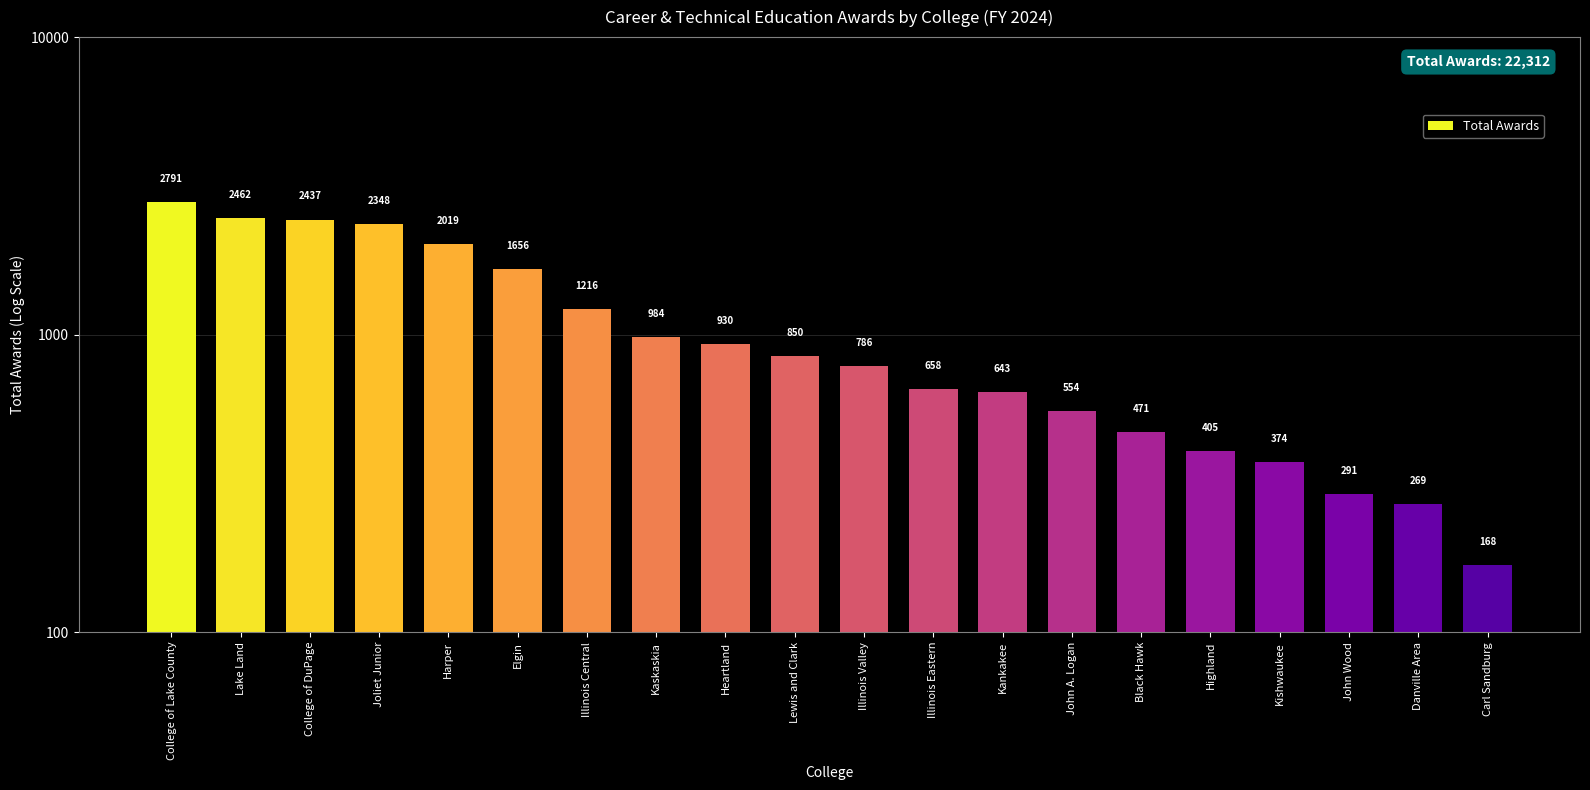

Which has a higher value, Joliet Junior or Elgin?

Joliet Junior